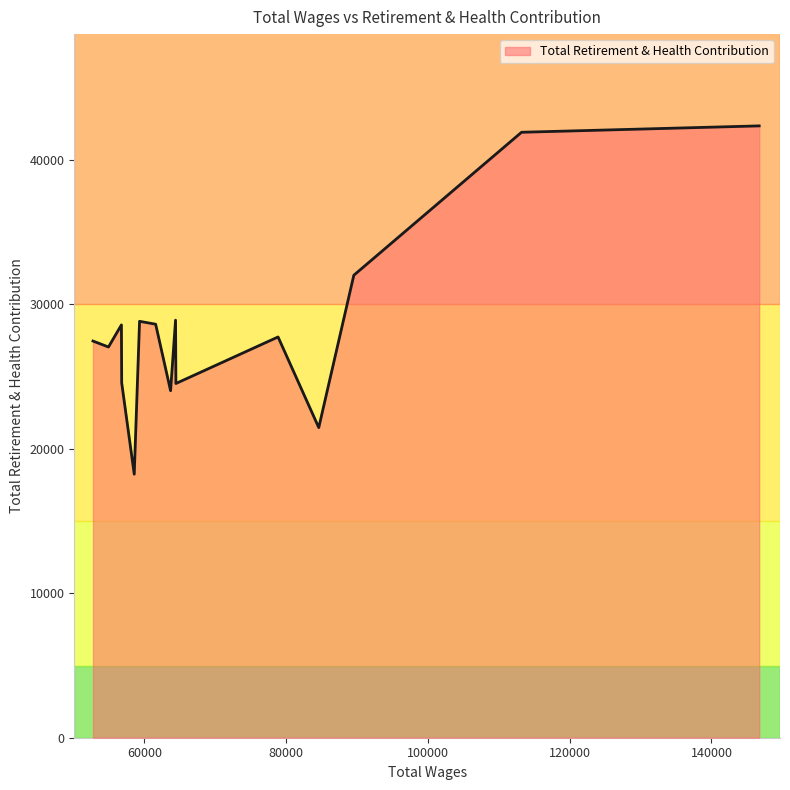

What is the difference between the maximum and minimum values?

24117